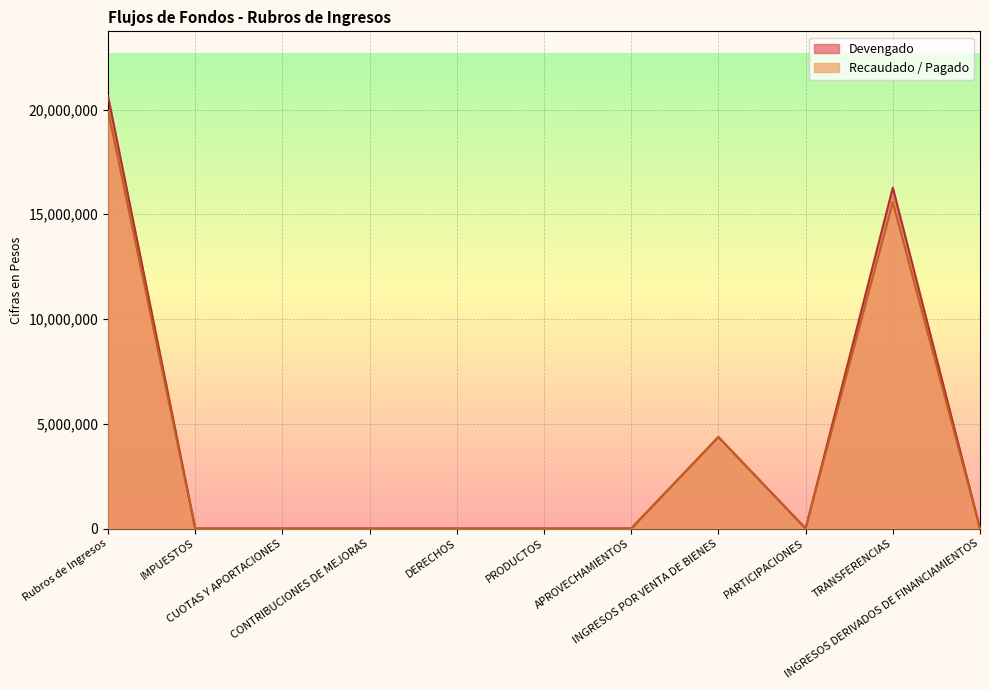

Between Rubros de Ingresos and PRODUCTOS, which series saw the biggest shift?

Devengado